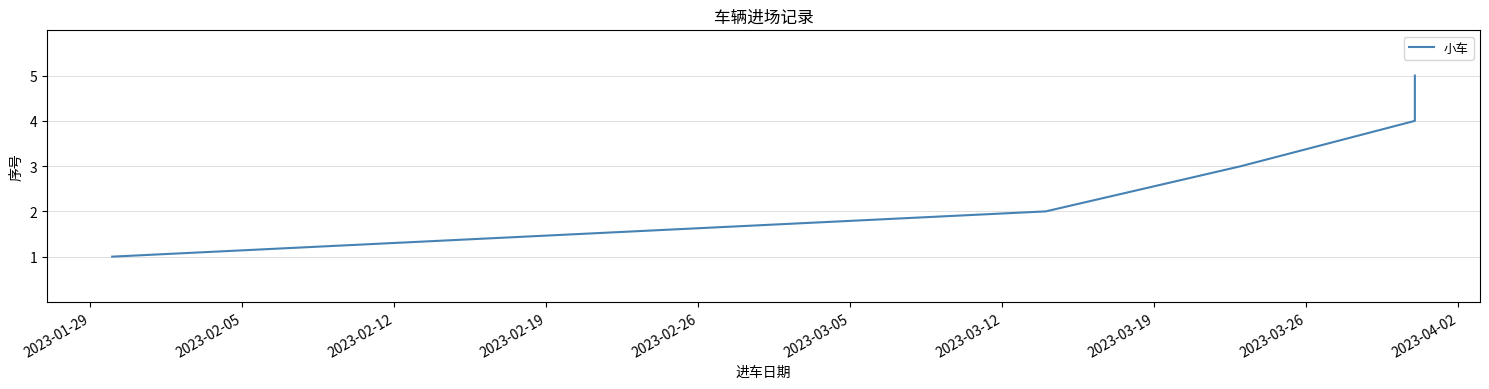

What is the sum of the values at 2023-01-29 and 2023-02-05?

3